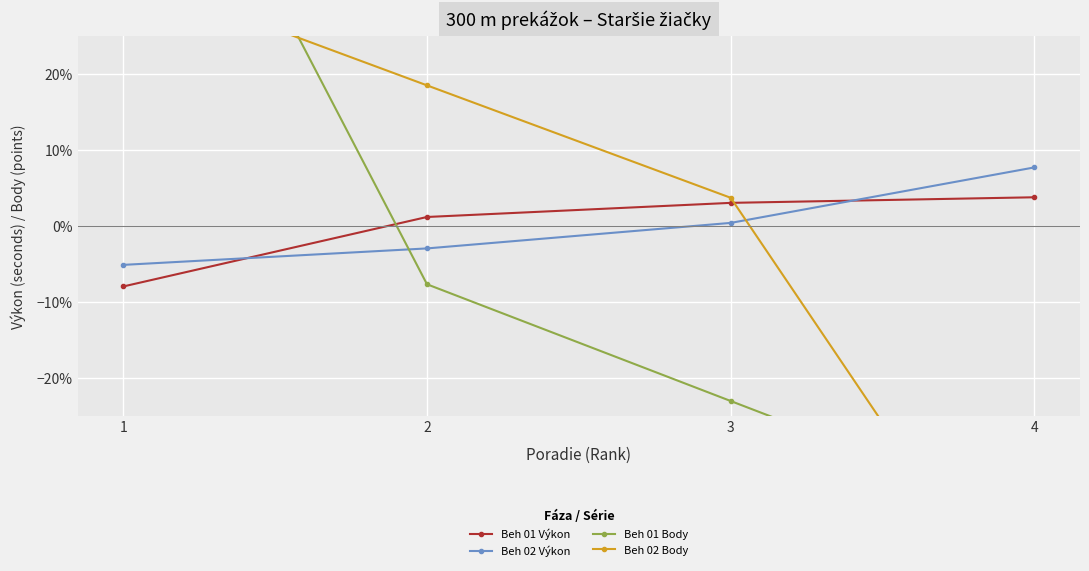

Reading left to right, list all the values displayed in this chart.

Beh 01 Výkon: 1=-0.1	2=0.0	3=0.0	4=0.0
Beh 02 Výkon: 1=-0.1	2=-0.0	3=0.0	4=0.1
Beh 01 Body: 1=0.7	2=-0.1	3=-0.2	4=-0.4
Beh 02 Body: 1=0.3	2=0.2	3=0.0	4=-0.6